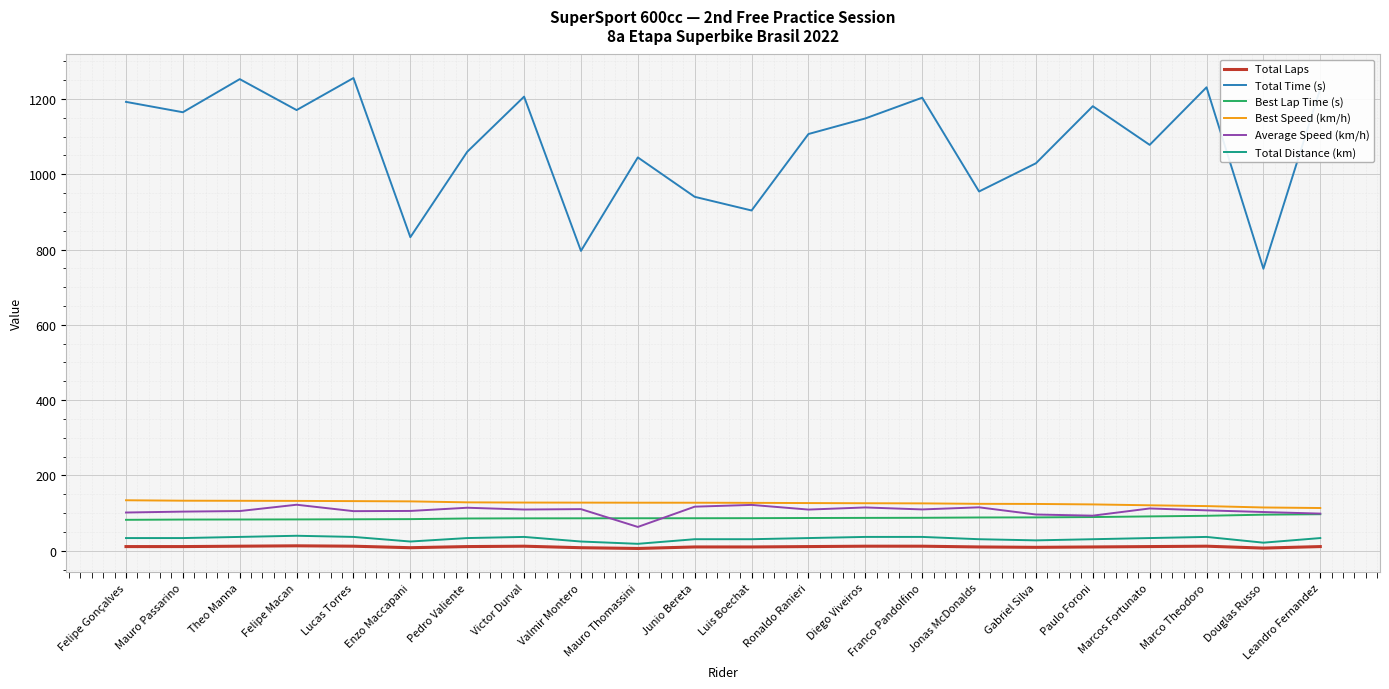

Is the value of Best Lap Time (s) at Mauro Passarino greater than the value of Total Laps at Felipe Macan?

Yes